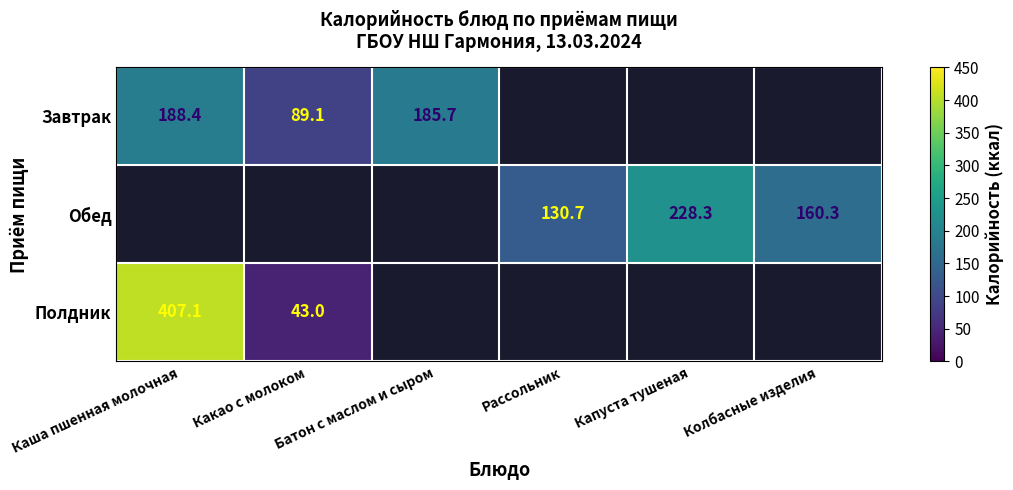

At Рассольник, list the series in order from largest to smallest.

Завтрак, Обед, Полдник